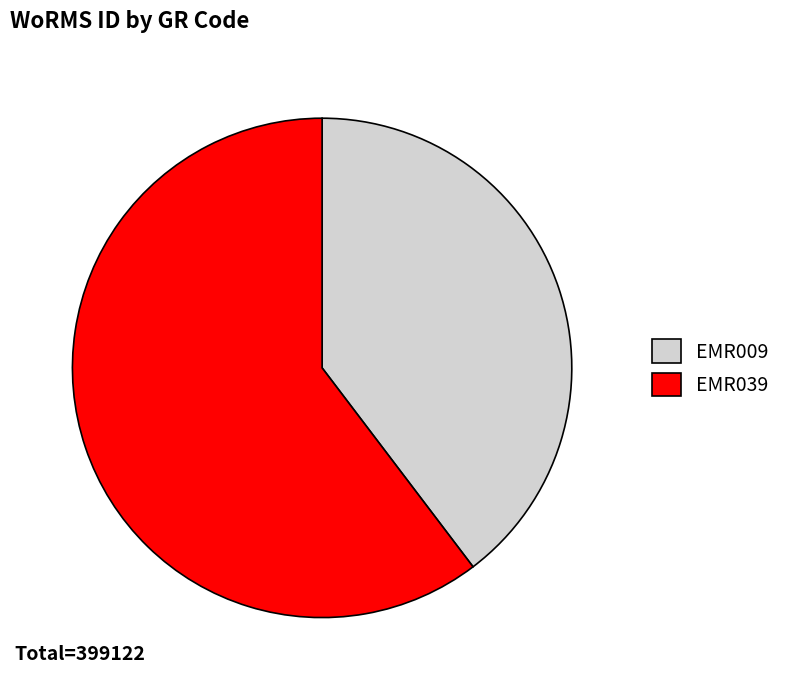

Is it true that EMR039 is 60% of the pie?

True